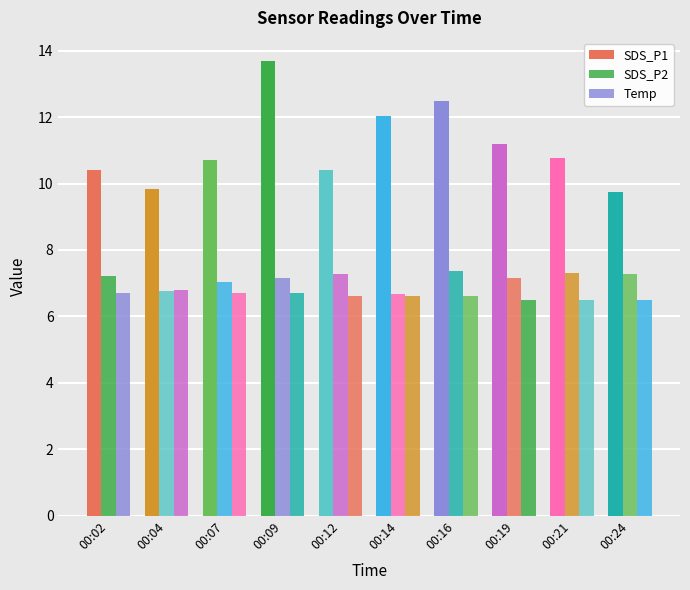

Which label corresponds to the largest value in the chart?

00:09